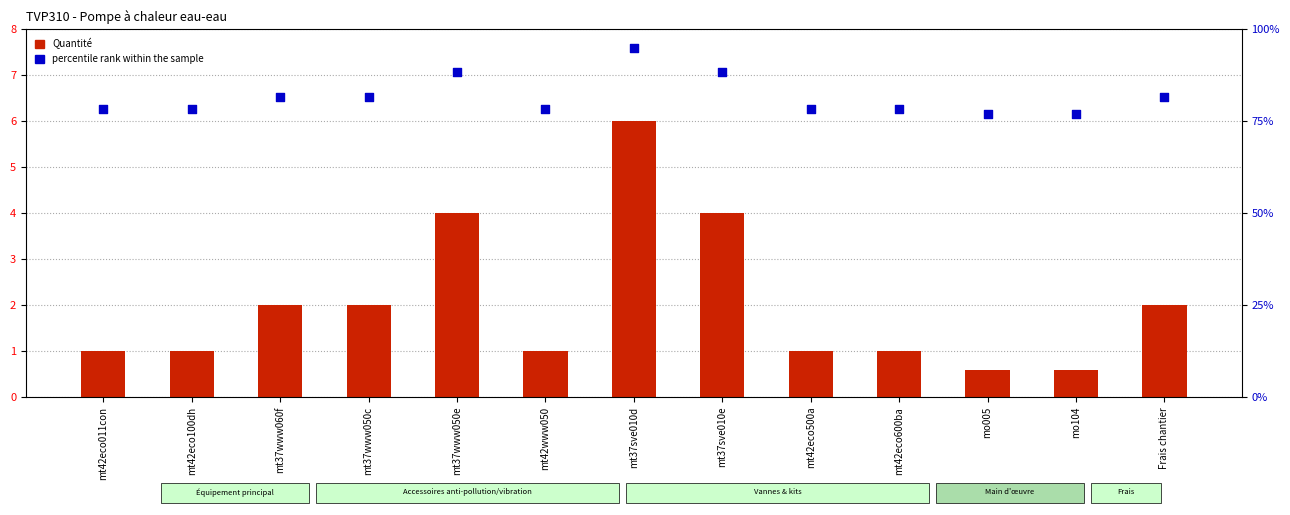

Which series reaches the minimum Y coordinate?

Quantité